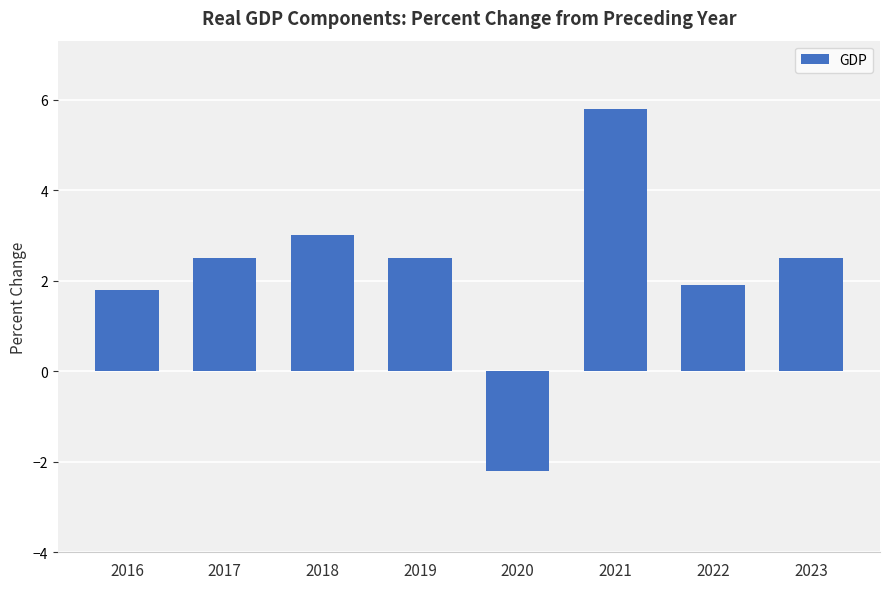

Where is the data nearest to the value 1?

2016